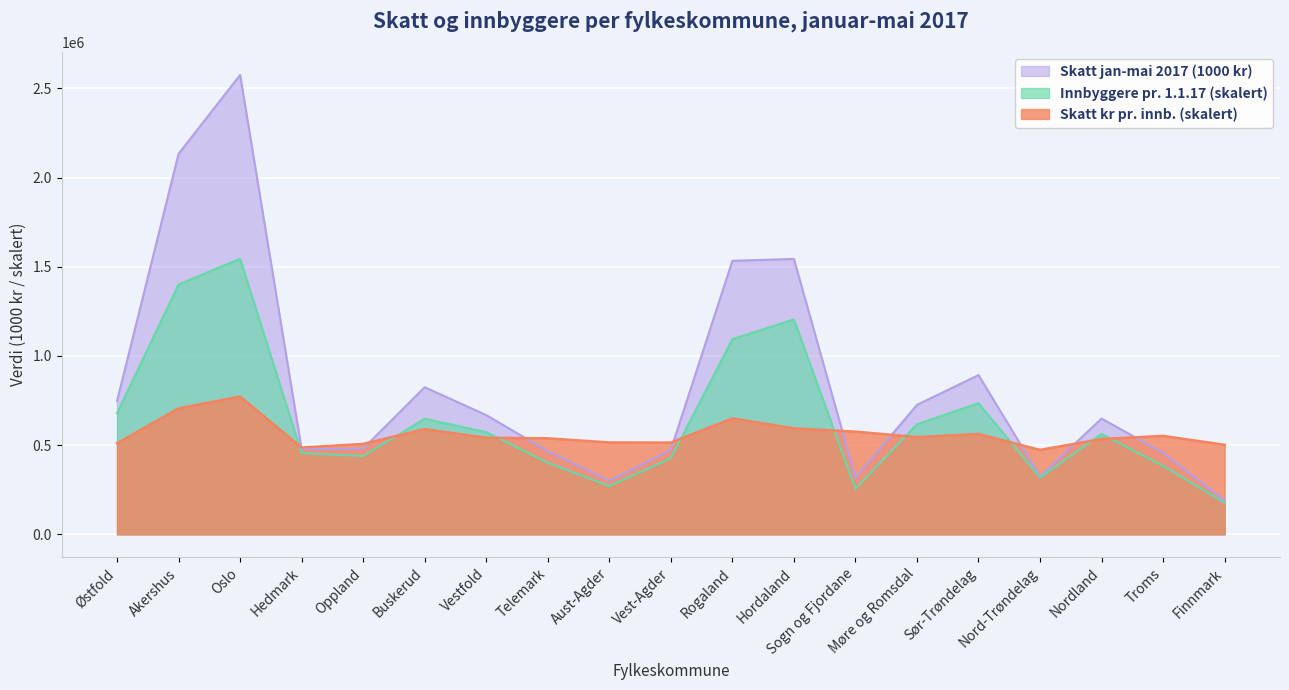

Count the number of categories in the chart.

19